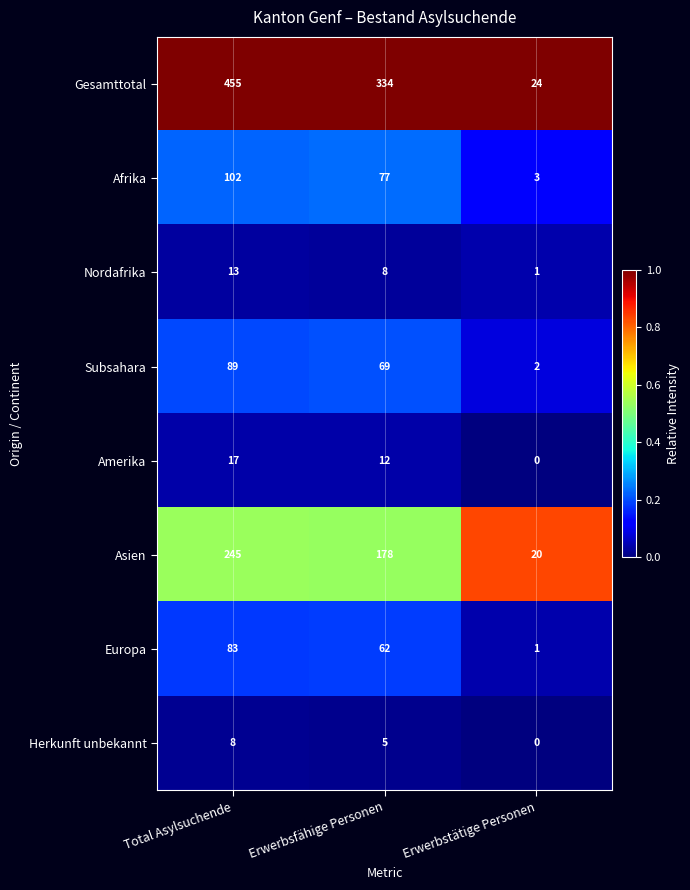

List the series in order of their peak value, lowest first.

Herkunft unbekannt, Nordafrika, Amerika, Europa, Subsahara, Afrika, Asien, Gesamttotal